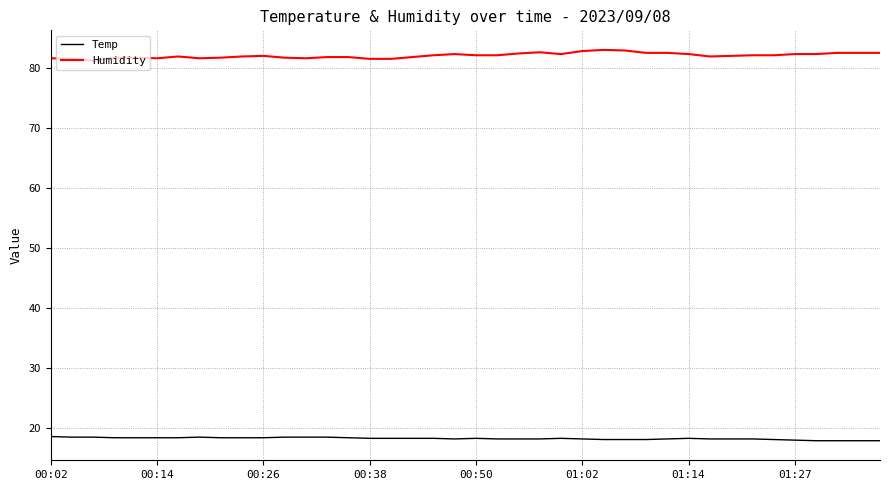

True or false: Temp and Humidity intersect in this chart.

False